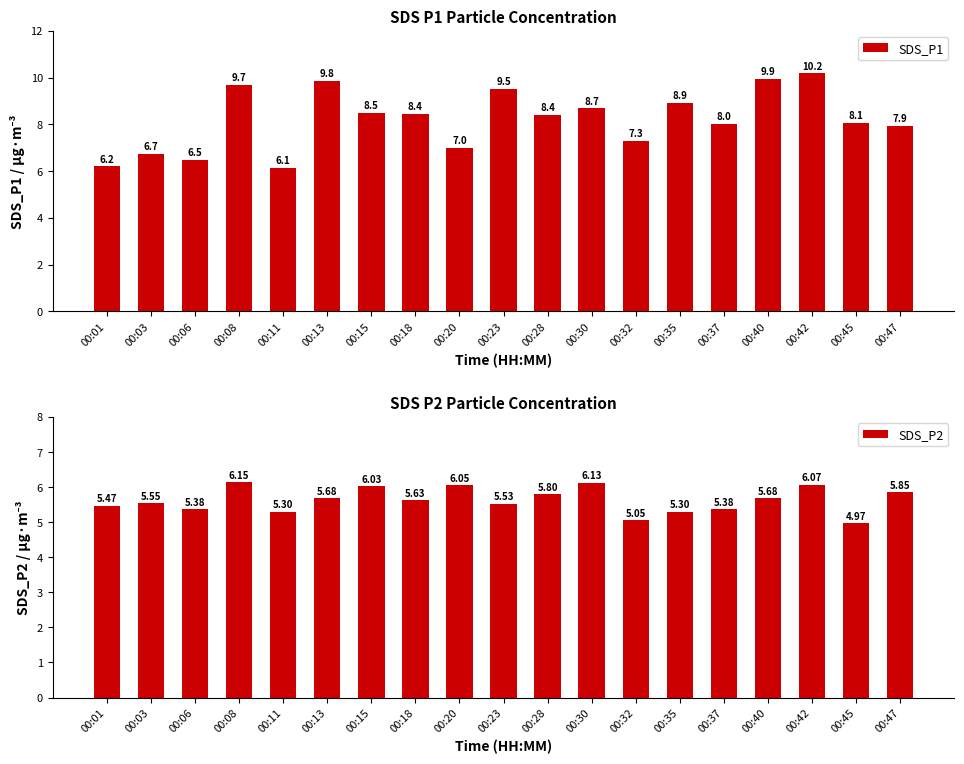

How many distinct data groups are displayed?

2